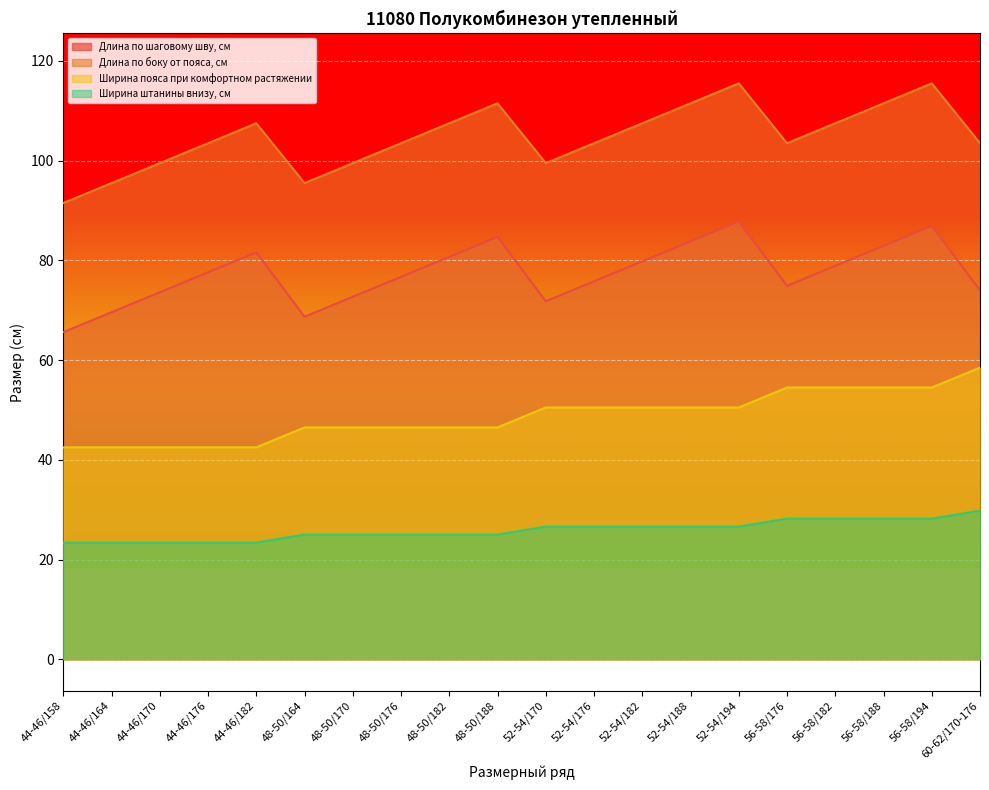

Reading left to right, transcribe all the data shown in this chart.

Длина по шаговому шву, см: 44-46/158=65.6	44-46/164=69.6	44-46/170=73.6	44-46/176=77.6	44-46/182=81.6	48-50/164=68.7	48-50/170=72.7	48-50/176=76.7	48-50/182=80.7	48-50/188=84.7	52-54/170=71.8	52-54/176=75.8	52-54/182=79.8	52-54/188=83.8	52-54/194=87.8	56-58/176=74.9	56-58/182=78.9	56-58/188=82.9	56-58/194=86.9	60-62/170-176=74.0
Длина по боку от пояса, см: 44-46/158=91.5	44-46/164=95.5	44-46/170=99.5	44-46/176=103.5	44-46/182=107.5	48-50/164=95.5	48-50/170=99.5	48-50/176=103.5	48-50/182=107.5	48-50/188=111.5	52-54/170=99.5	52-54/176=103.5	52-54/182=107.5	52-54/188=111.5	52-54/194=115.5	56-58/176=103.5	56-58/182=107.5	56-58/188=111.5	56-58/194=115.5	60-62/170-176=103.5
Ширина пояса при комфортном растяжении: 44-46/158=42.5	44-46/164=42.5	44-46/170=42.5	44-46/176=42.5	44-46/182=42.5	48-50/164=46.5	48-50/170=46.5	48-50/176=46.5	48-50/182=46.5	48-50/188=46.5	52-54/170=50.5	52-54/176=50.5	52-54/182=50.5	52-54/188=50.5	52-54/194=50.5	56-58/176=54.5	56-58/182=54.5	56-58/188=54.5	56-58/194=54.5	60-62/170-176=58.5
Ширина штанины внизу, см: 44-46/158=23.4	44-46/164=23.4	44-46/170=23.4	44-46/176=23.4	44-46/182=23.4	48-50/164=25.0	48-50/170=25.0	48-50/176=25.0	48-50/182=25.0	48-50/188=25.0	52-54/170=26.6	52-54/176=26.6	52-54/182=26.6	52-54/188=26.6	52-54/194=26.6	56-58/176=28.2	56-58/182=28.2	56-58/188=28.2	56-58/194=28.2	60-62/170-176=29.8